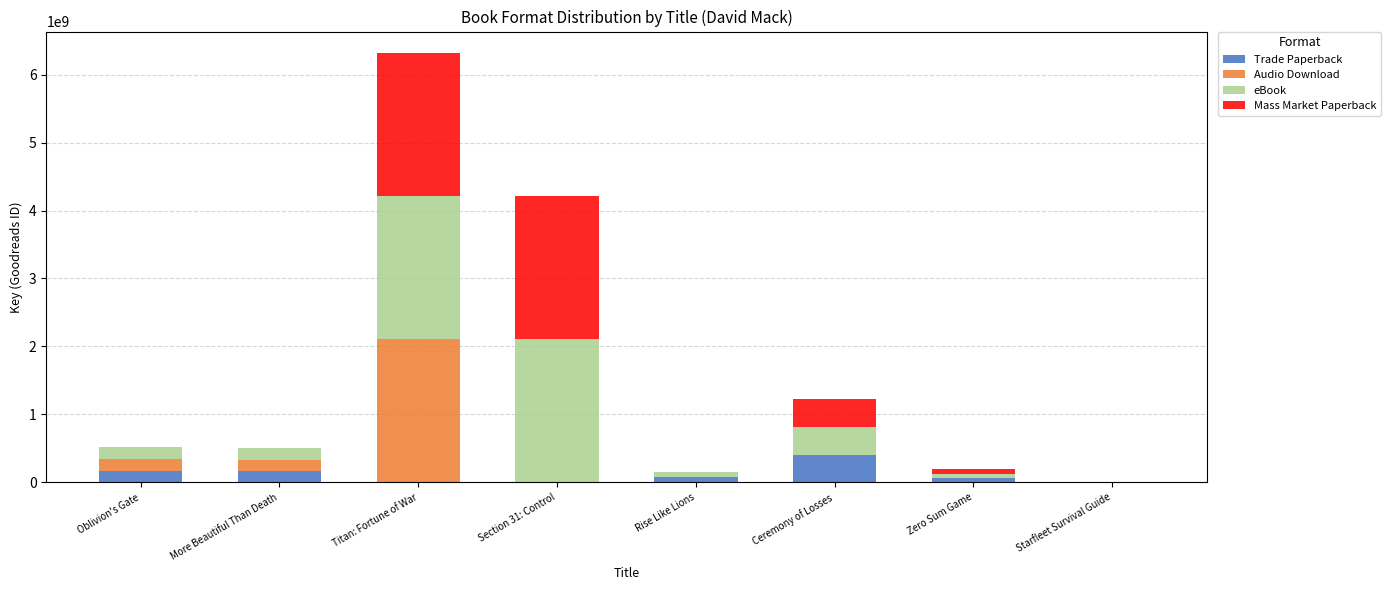

Which category has the highest value in the Trade Paperback series?

Ceremony of Losses